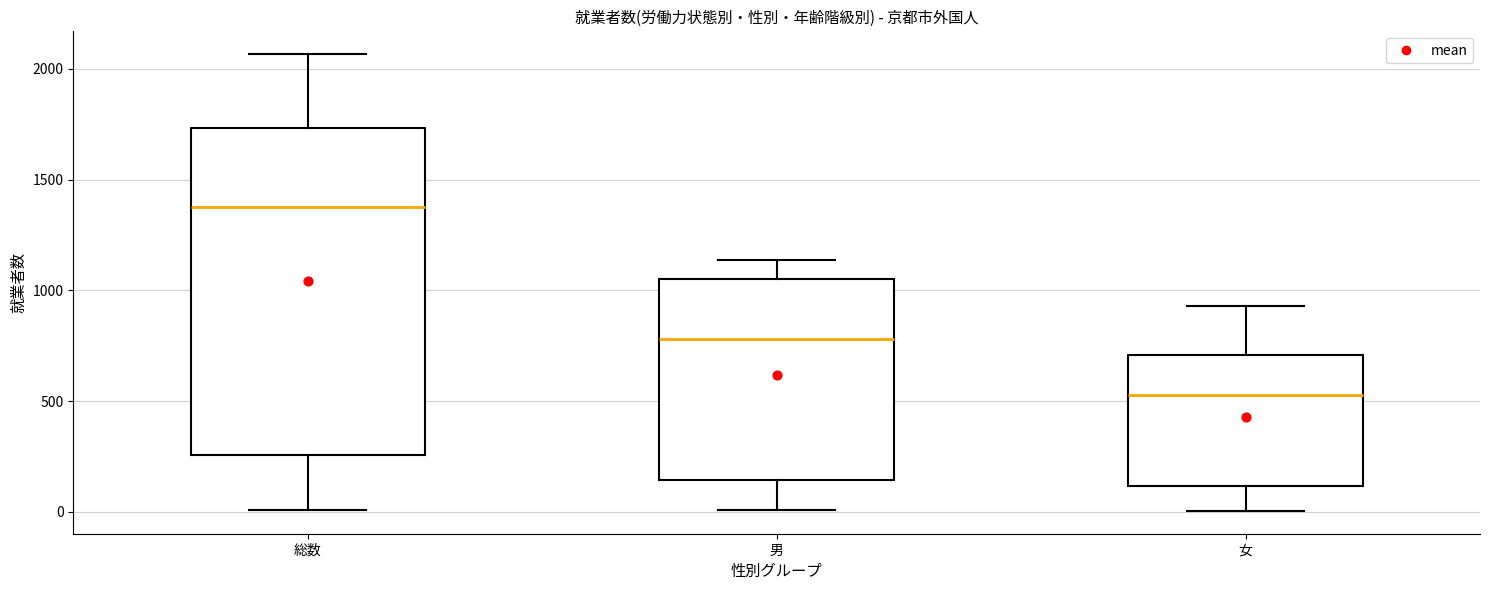

Reading left to right, transcribe this box plot: for each box, give where its median line is, the range the box spans, and where its two whiskers end, as read against the y-axis. The values are not printed on the chart, so give them approximately, as read against the axis.

総数: median 1350, box 250 to 1750, whiskers 0 to 2050
男: median 800, box 150 to 1050, whiskers 0 to 1150
女: median 550, box 100 to 700, whiskers 0 to 950